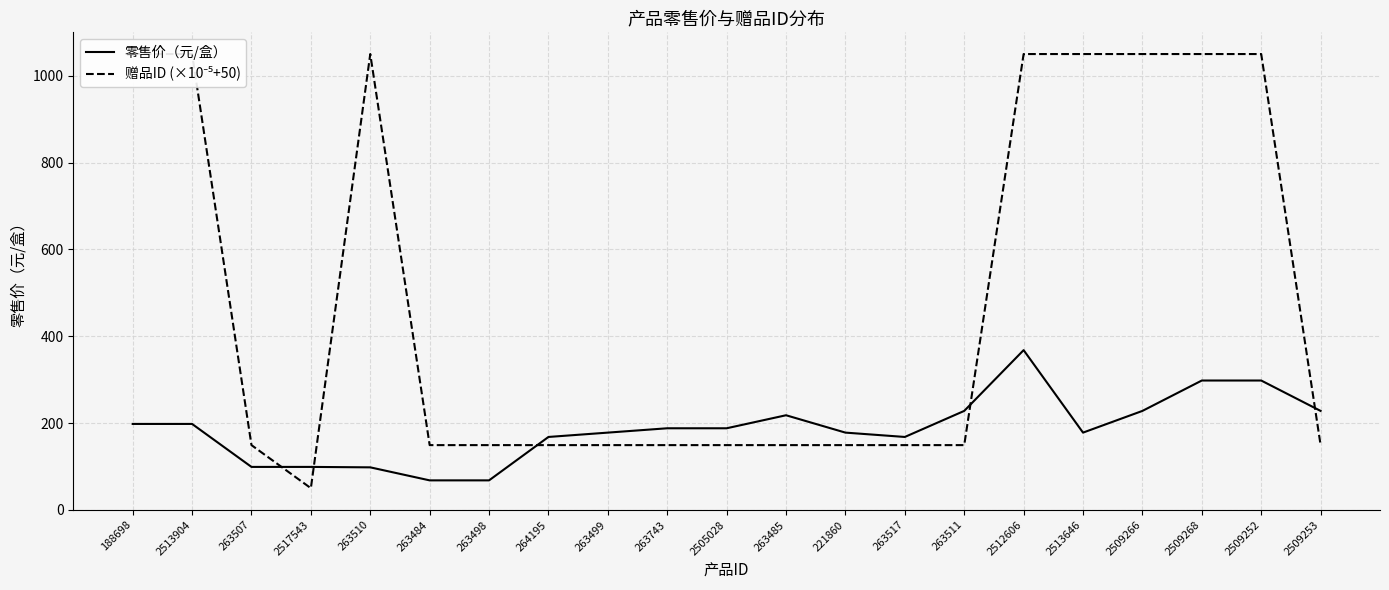

What is the difference between the 零售价（元/盒） values at 2509266 and 2513904?

30.0